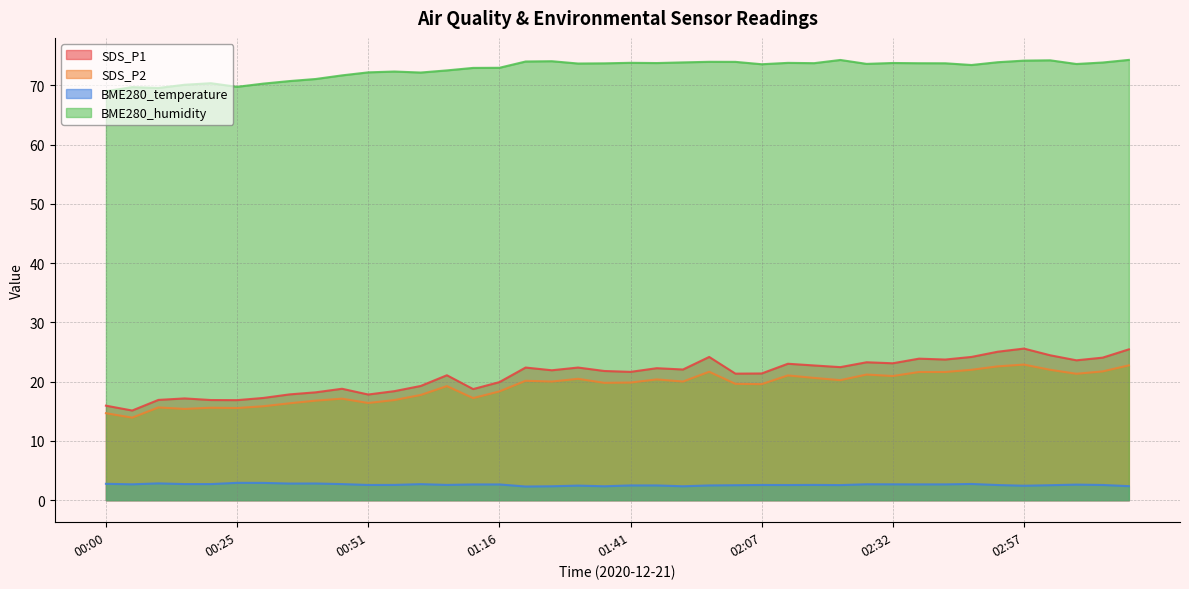

Which series has the largest total across all categories?

BME280_humidity